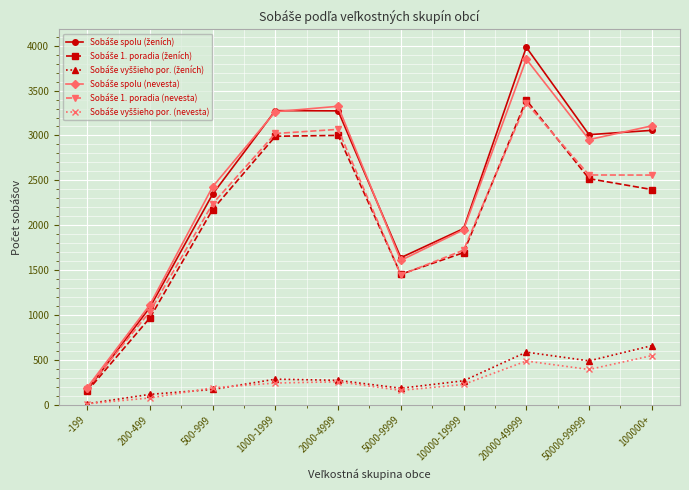

What is the total value across all series at 50000-99999?

11926